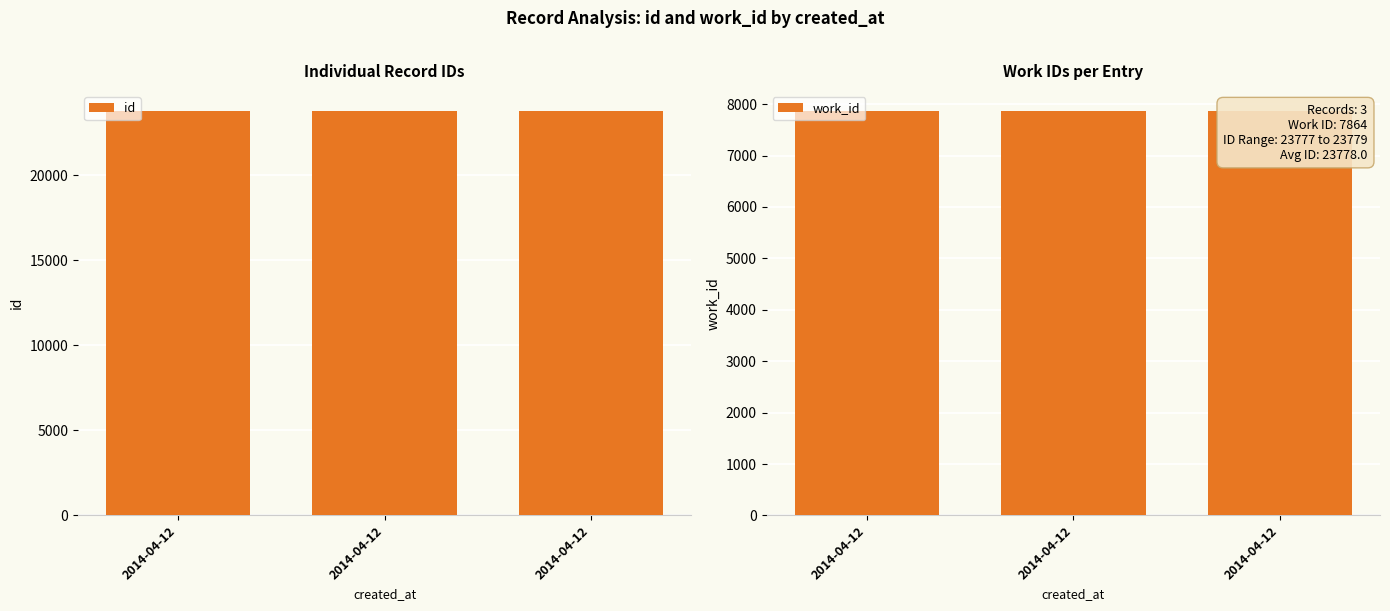

Which label corresponds to the largest value in the chart?

2014-04-12